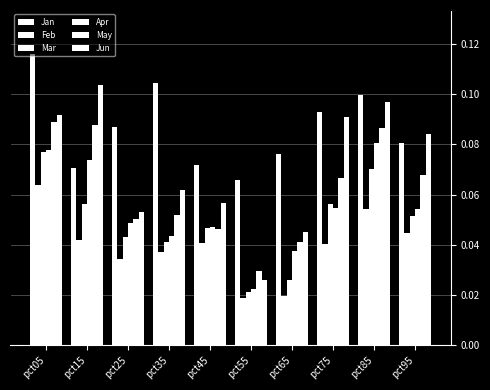

What is the total value across all series at pct65?

0.2